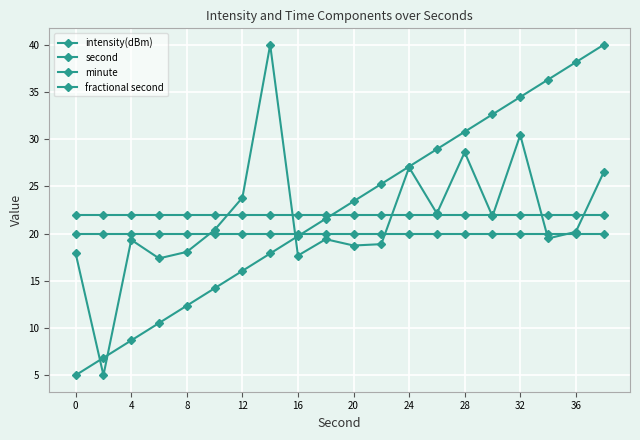

How many categories are shown in the chart?

20